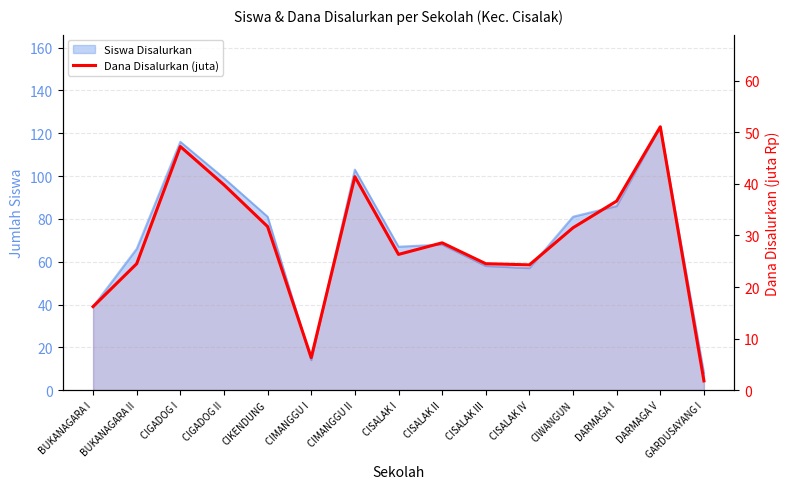

Which label corresponds to the largest value in the chart?

DARMAGA V